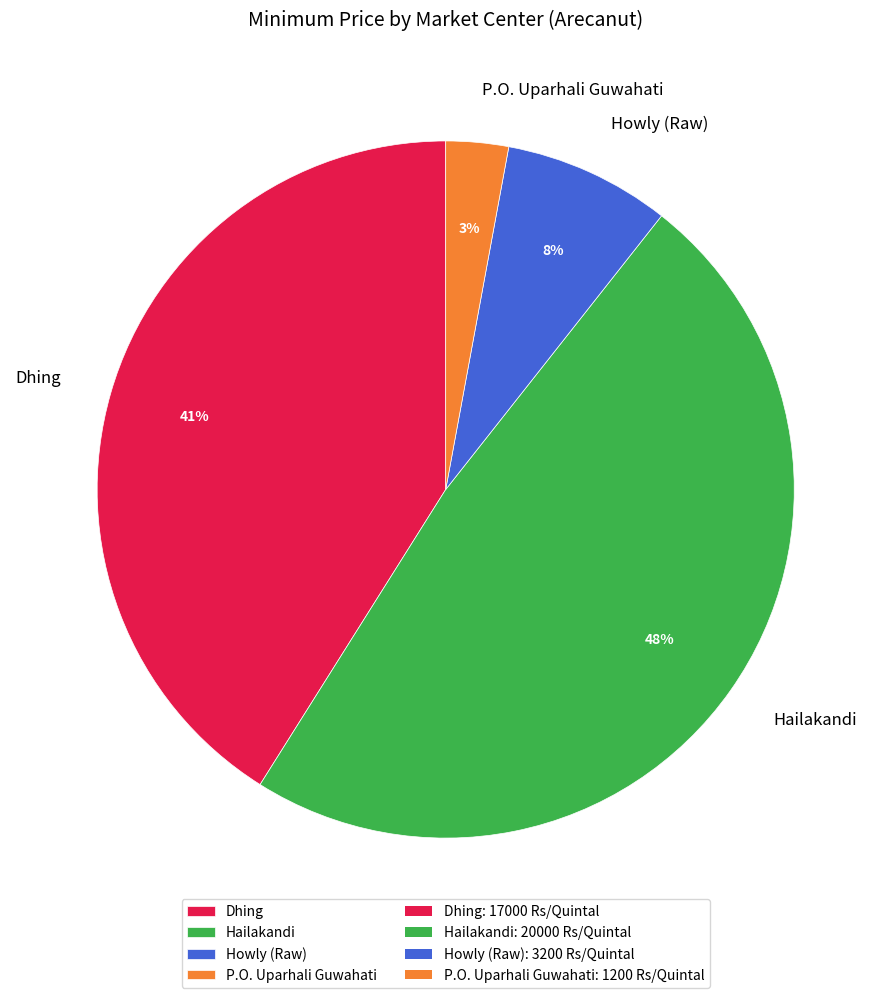

To the nearest percent, what is the combined percentage of P.O. Uparhali Guwahati and Dhing?

44%